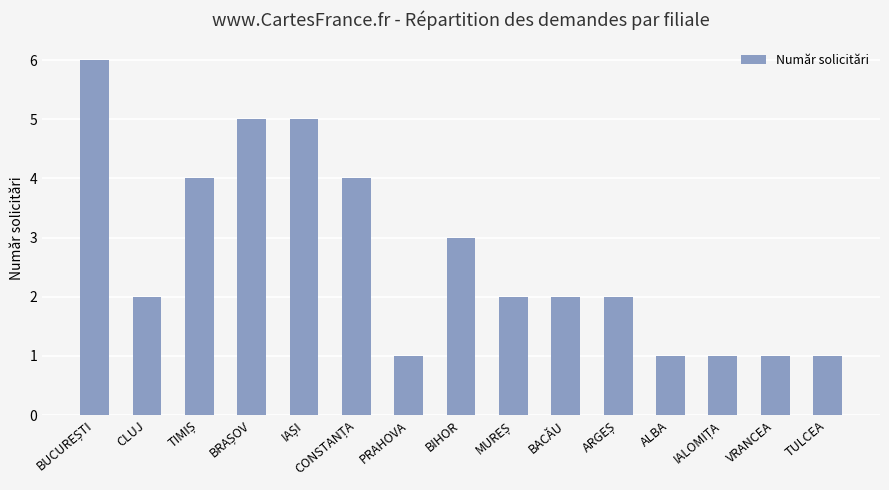

At which label is the value closest to 3?

BIHOR